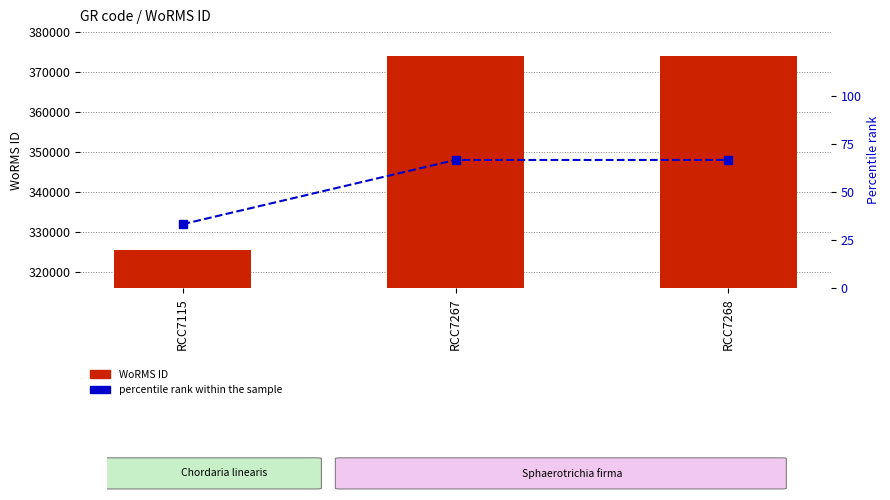

Is the value of percentile rank within the sample at RCC7268 greater than the value of WoRMS ID at RCC7268?

No